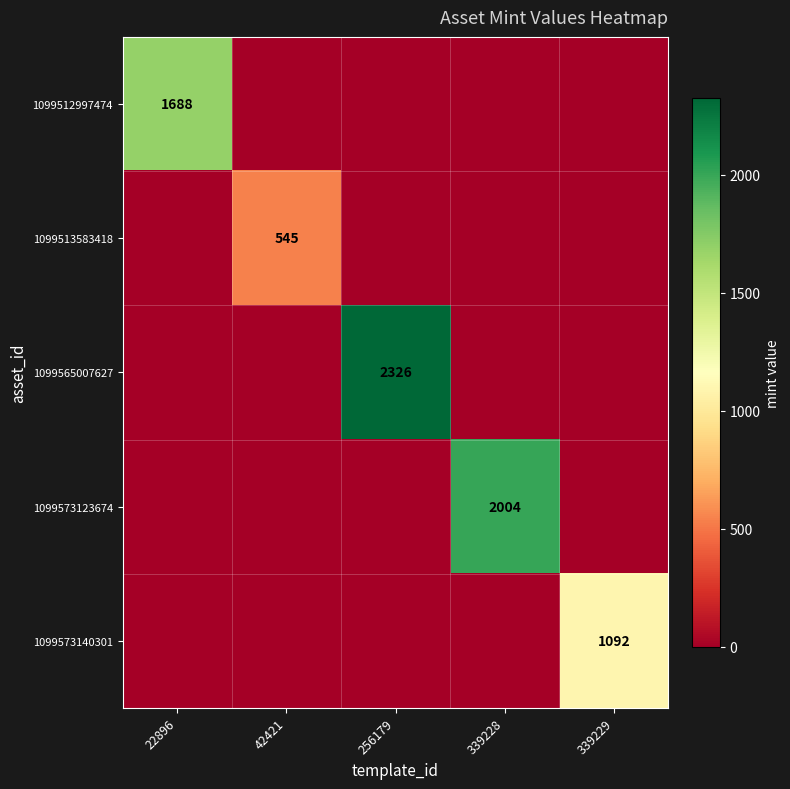

The 1099573123674 series shows 2938 at 339228. True or false?

False